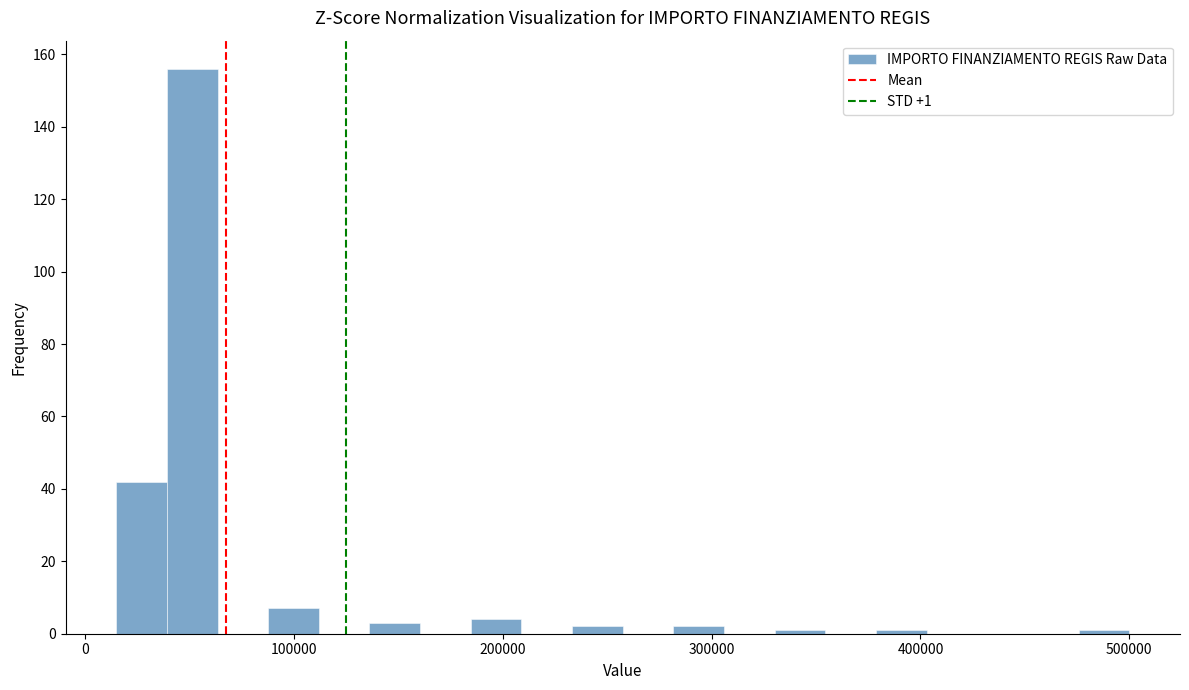

Read against the x-axis, roughly where is the centre of the tallest bar?

50000